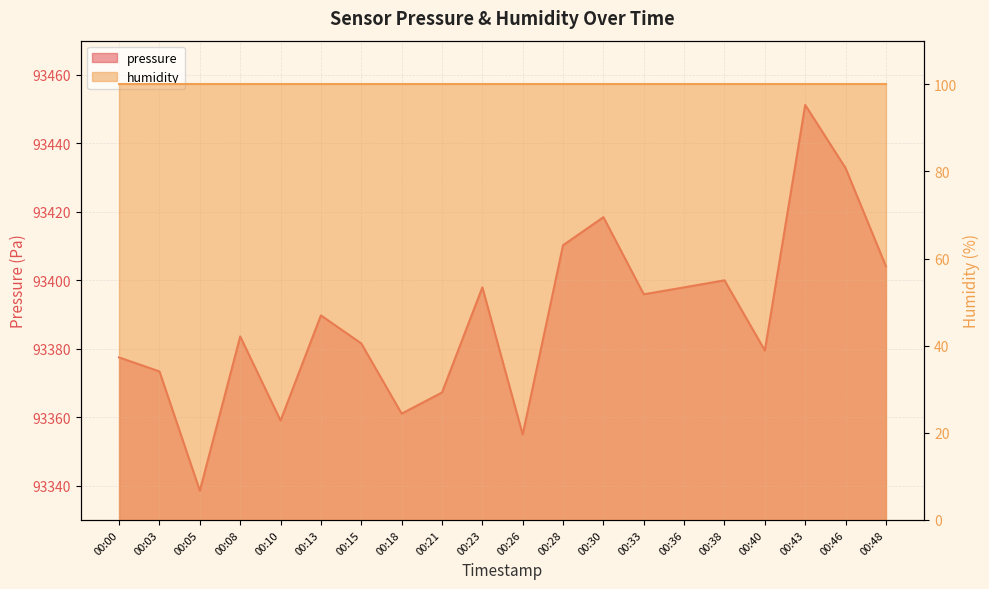

What is the greatest value displayed?

93451.2